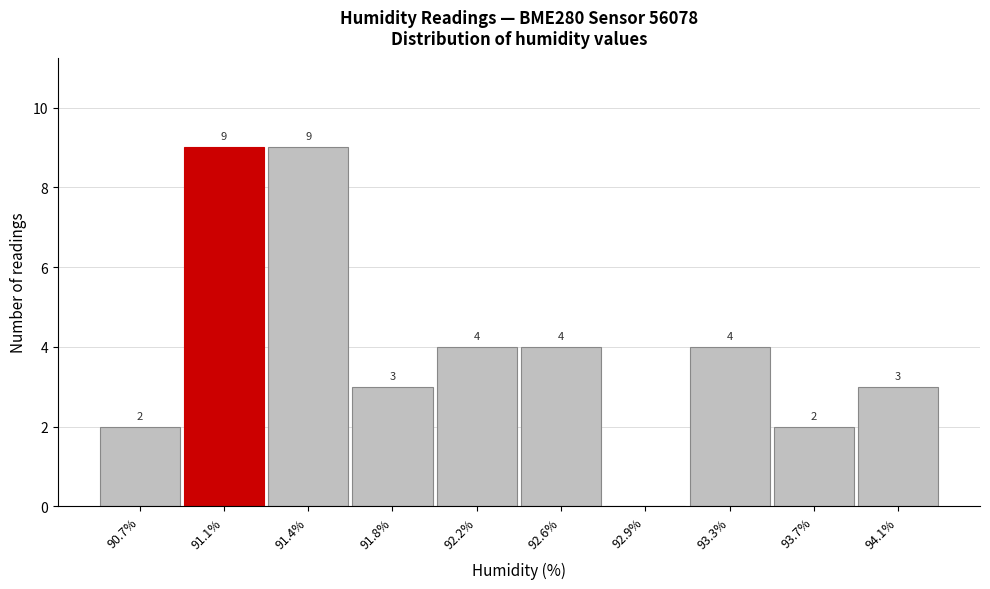

Reading right to left, list all the values displayed in this chart.

94.1%=3	93.7%=2	93.3%=4	92.9%=0	92.6%=4	92.2%=4	91.8%=3	91.4%=9	91.1%=9	90.7%=2